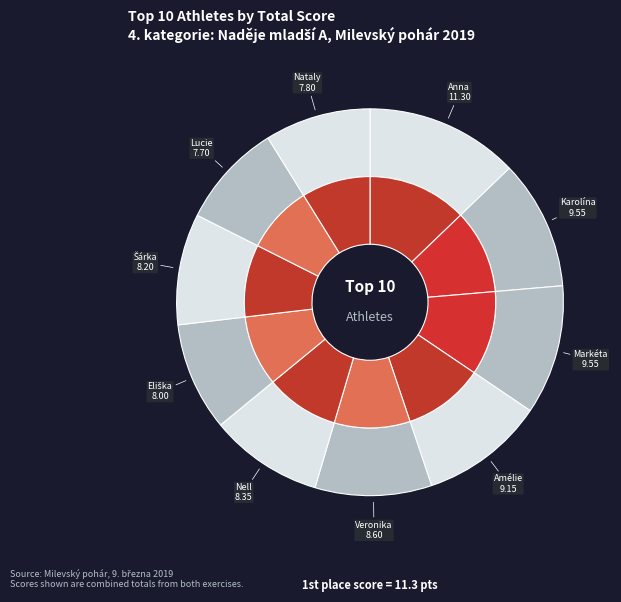

To the nearest percent, what is the average slice percentage?

10%